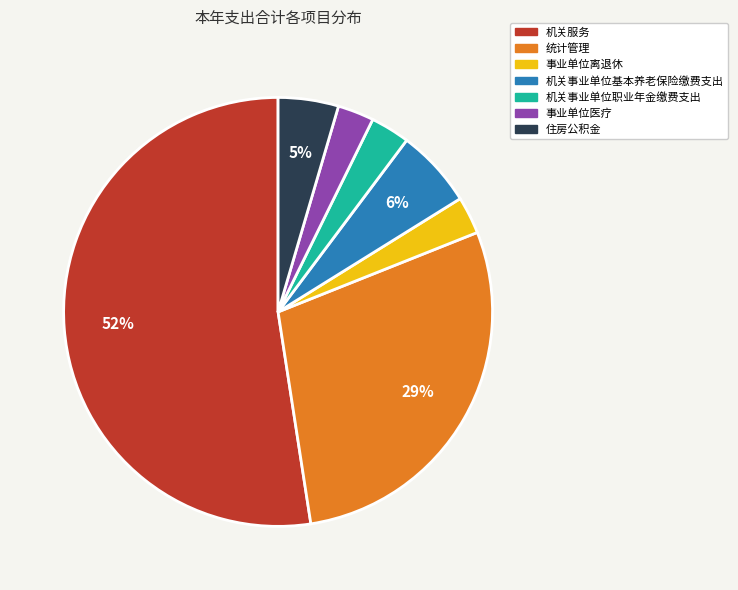

To the nearest percent, what is the difference between the 事业单位医疗 and 住房公积金 slice percentages?

2%